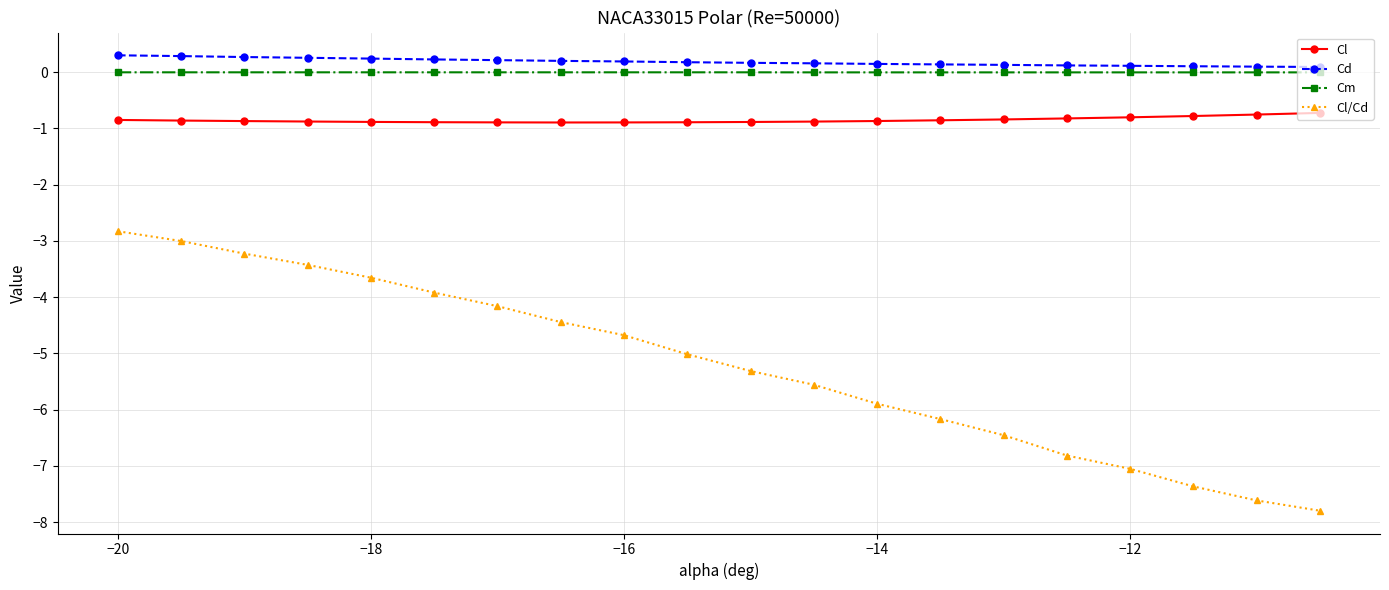

Which series has the widest spread of values?

Cl/Cd